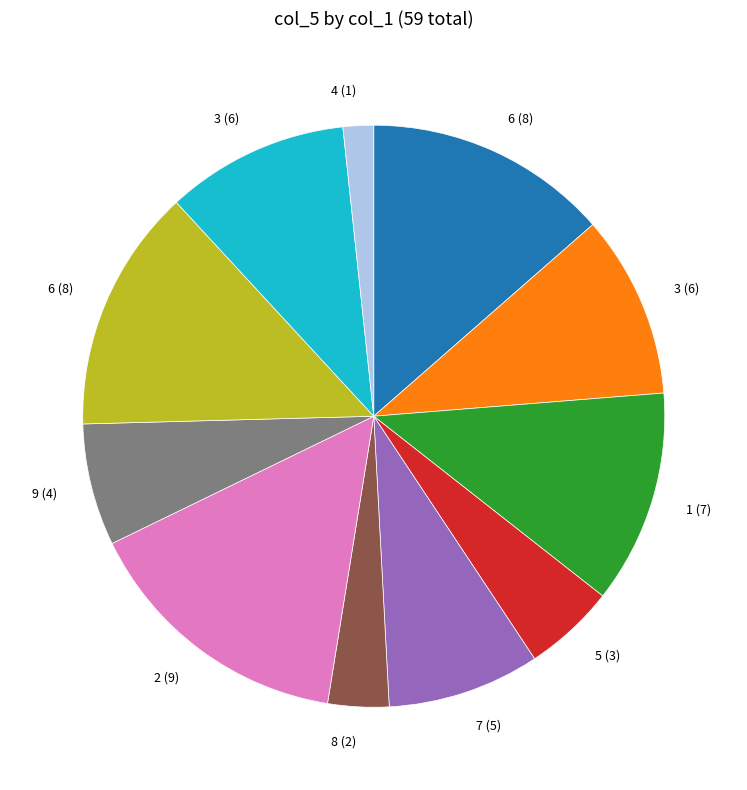

Count the number of slices in the pie.

11